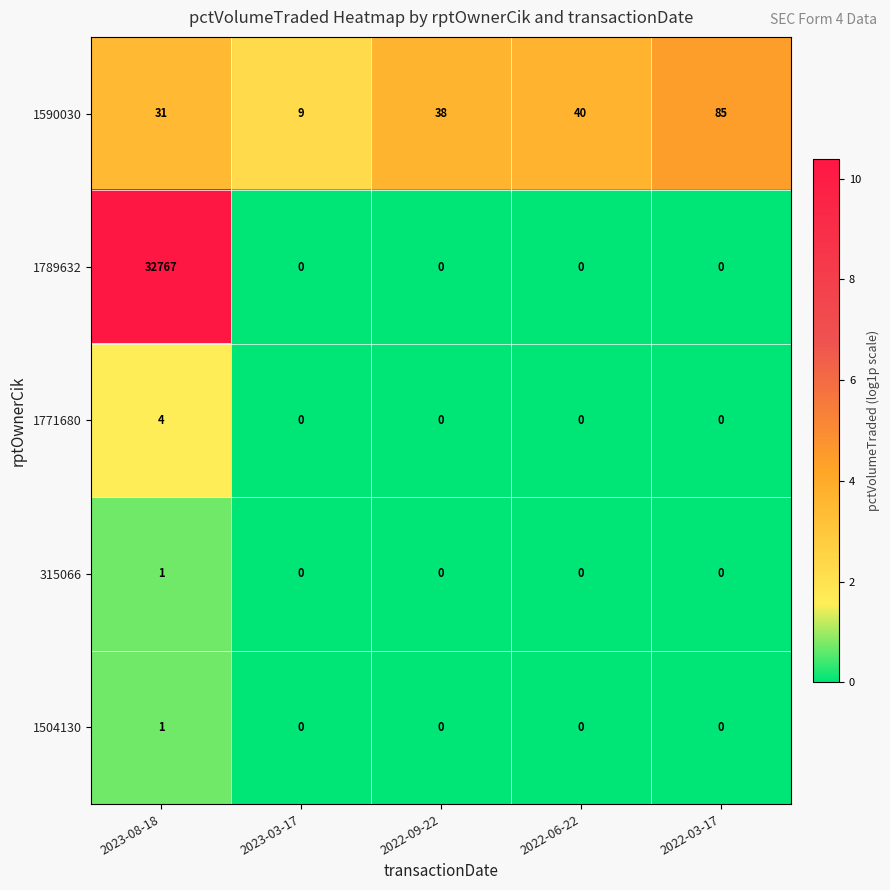

True or false: 1789632 has a value of 0 at 2022-03-17.

True